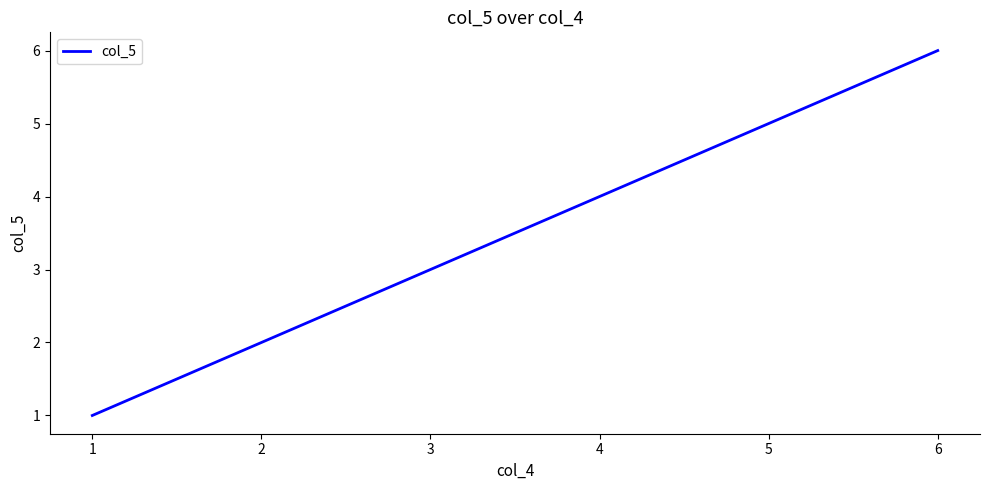

What is the change in value from 3 to 4?

+1